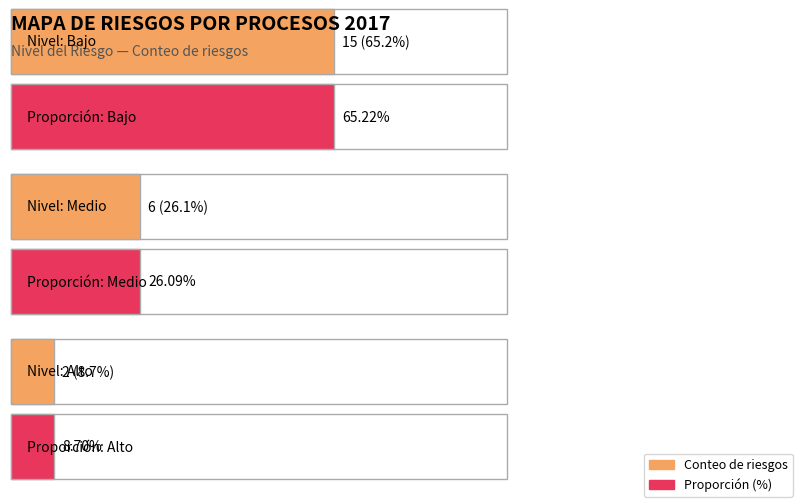

What is the maximum value shown in the chart?

15